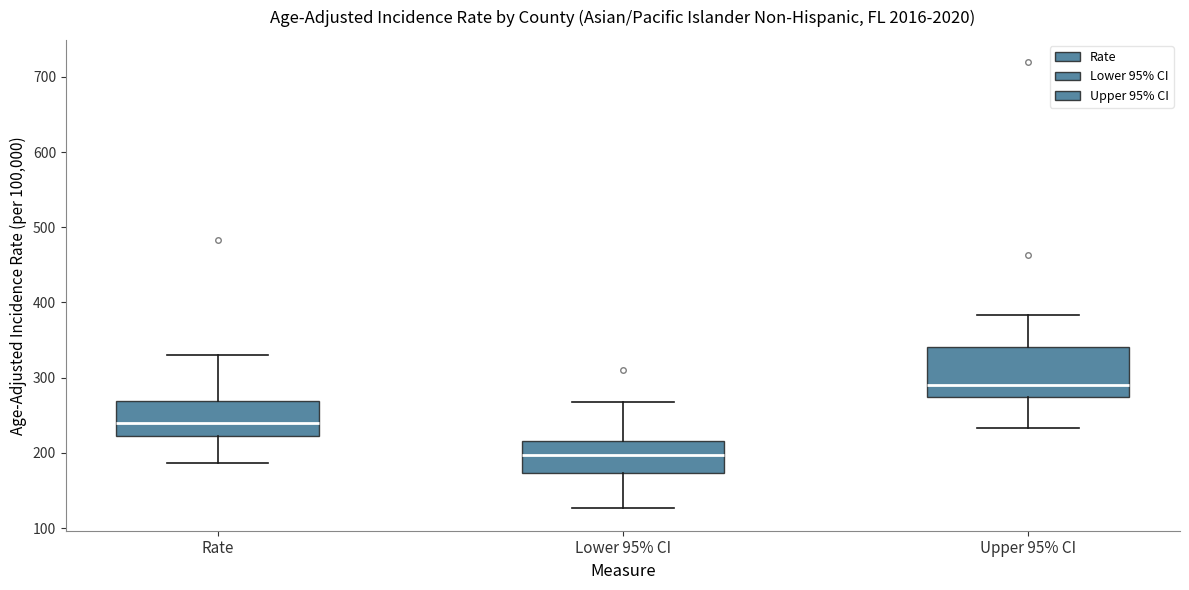

Reading left to right, transcribe this box plot: for each box, give where its median line is, the range the box spans, and where its two whiskers end, as read against the y-axis. The values are not printed on the chart, so give them approximately, as read against the axis.

Rate: median 240, box 220 to 270, whiskers 190 to 330
Lower 95% CI: median 200, box 170 to 220, whiskers 130 to 270
Upper 95% CI: median 290, box 270 to 340, whiskers 230 to 380